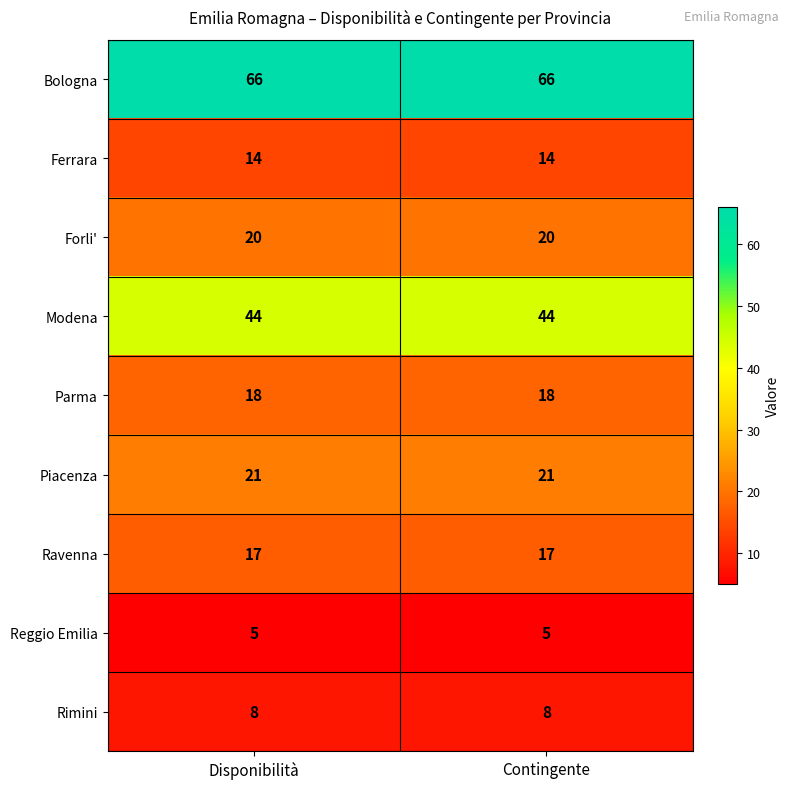

What is the spread (max minus min) of values at Disponibilità?

61